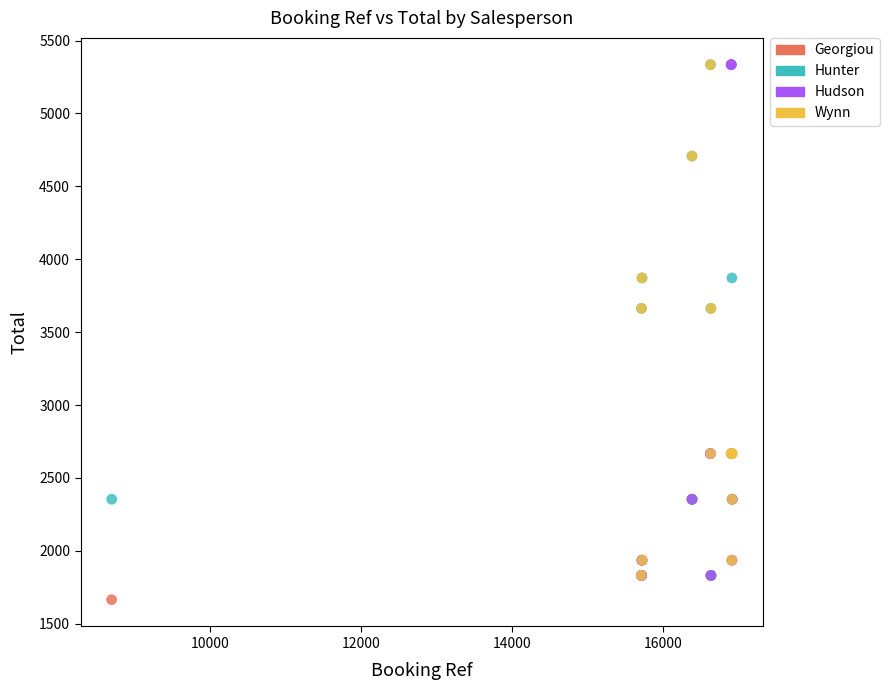

What are all the series names shown in the legend?

Georgiou, Hunter, Hudson, Wynn